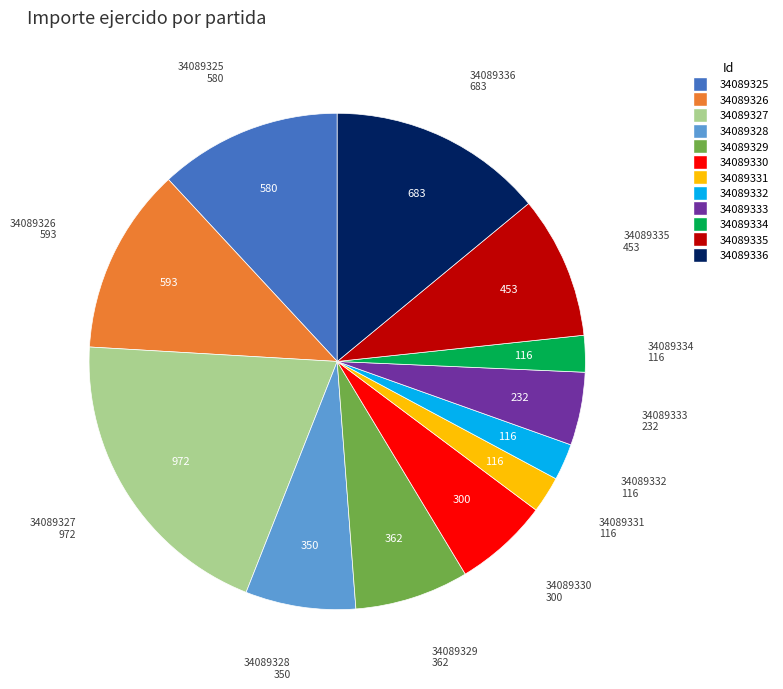

Combined, do 34089332 and 34089328 account for over 50%?

No